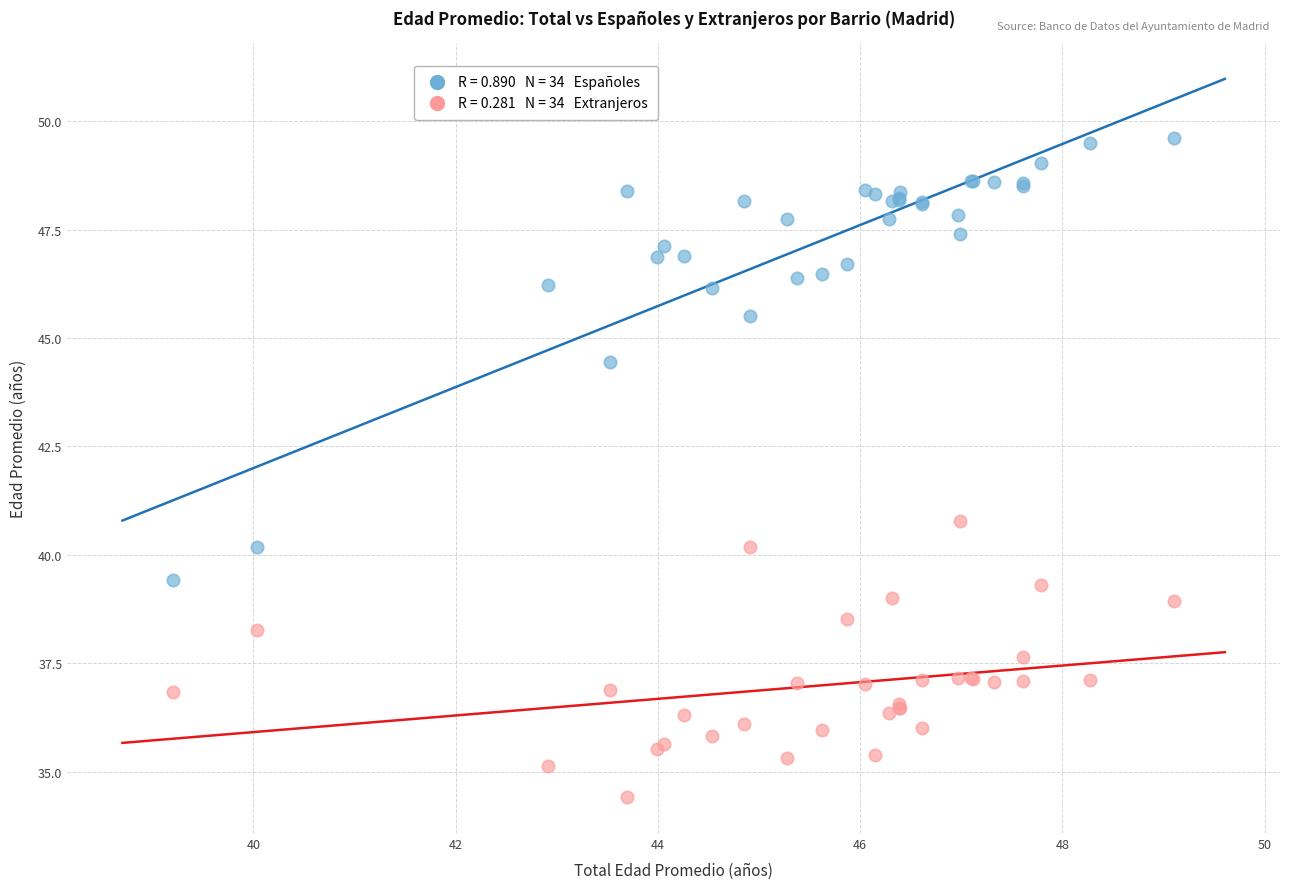

Across all series, what Y value is closest to 42?

40.8